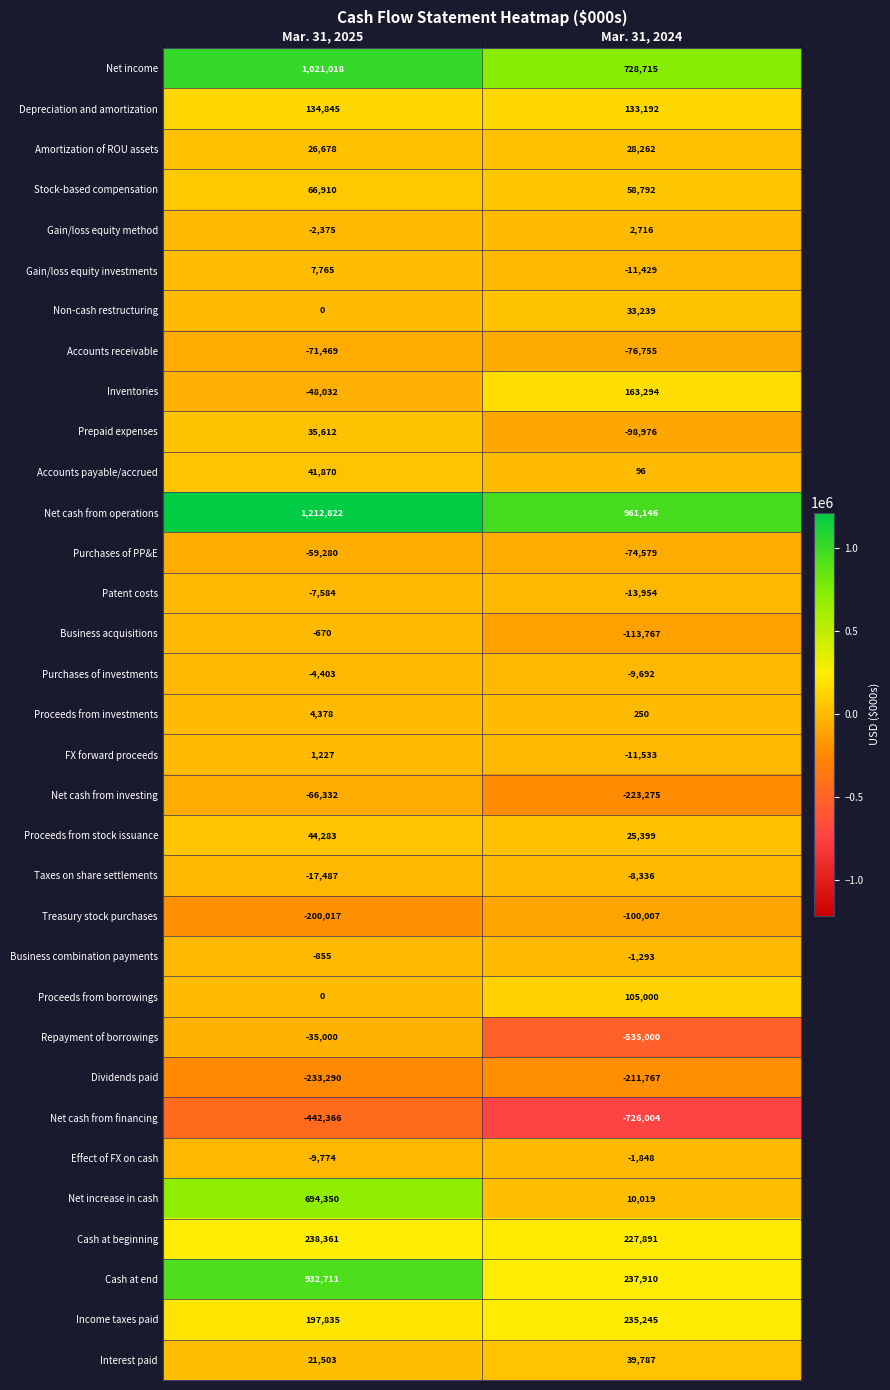

Count the number of data series in this chart.

33